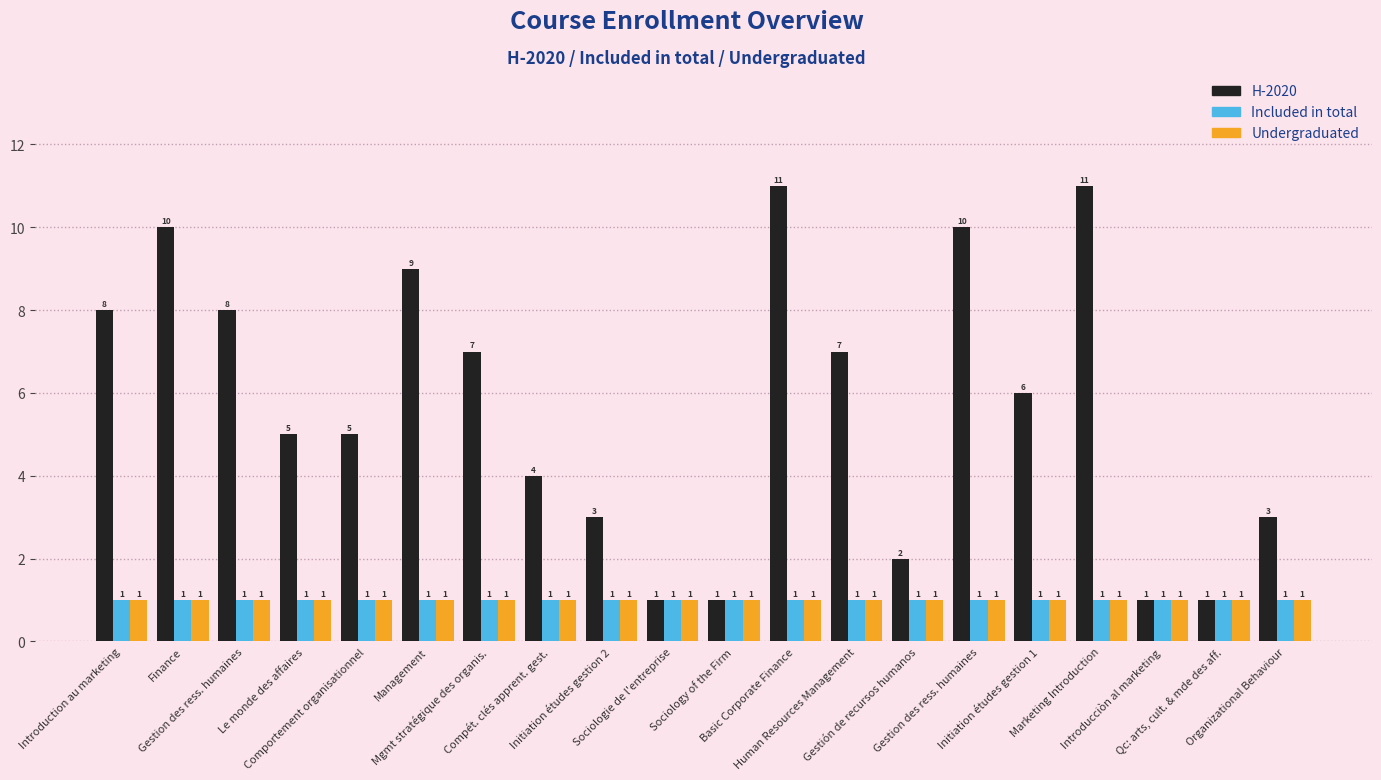

How many data points does each series have?

20